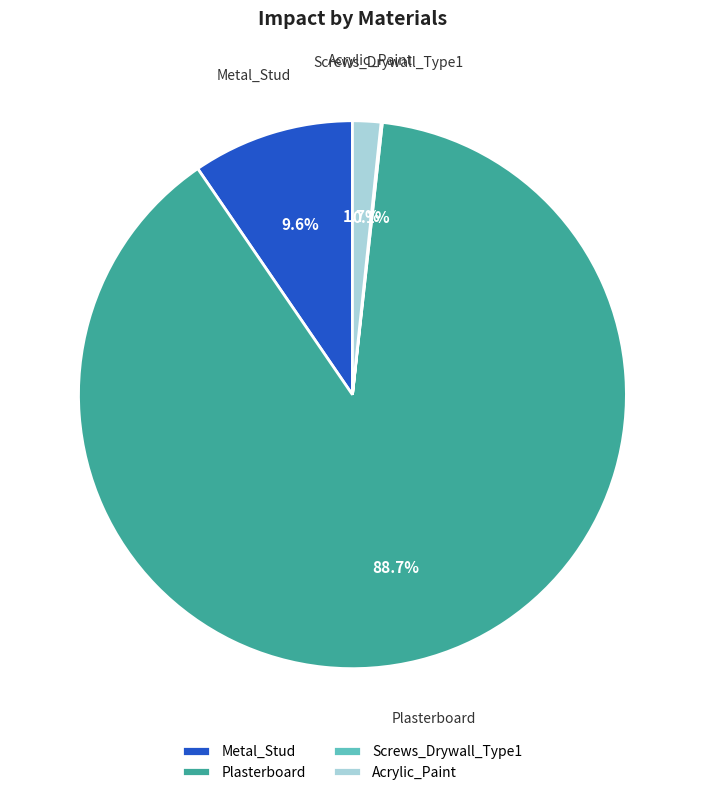

Which has a higher value, Metal_Stud or Plasterboard?

Plasterboard